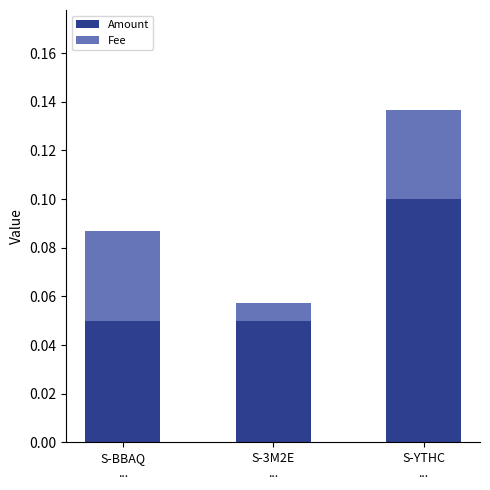

What are all the series names shown in the legend?

Amount, Fee